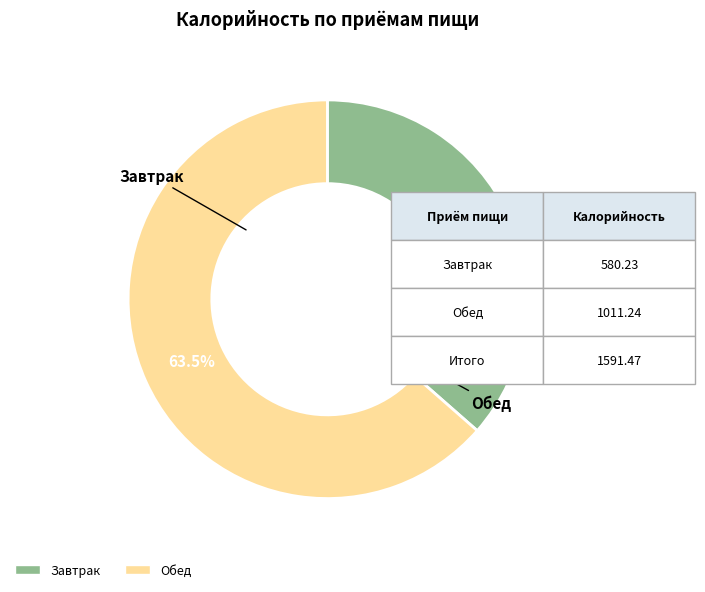

Is there a majority slice in this chart?

Yes